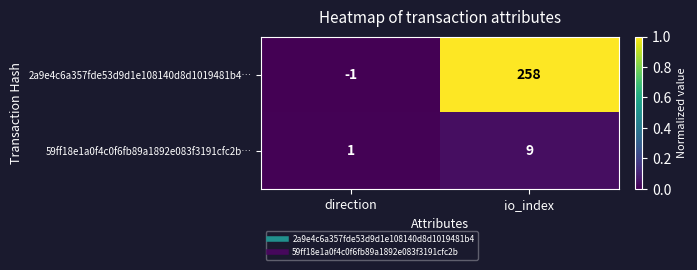

Reading right to left, extract all data points from this chart.

2a9e4c6a357fde53d9d1e108140d8d1019481b4…: io_index=258	direction=-1
59ff18e1a0f4c0f6fb89a1892e083f3191cfc2b…: io_index=9	direction=1